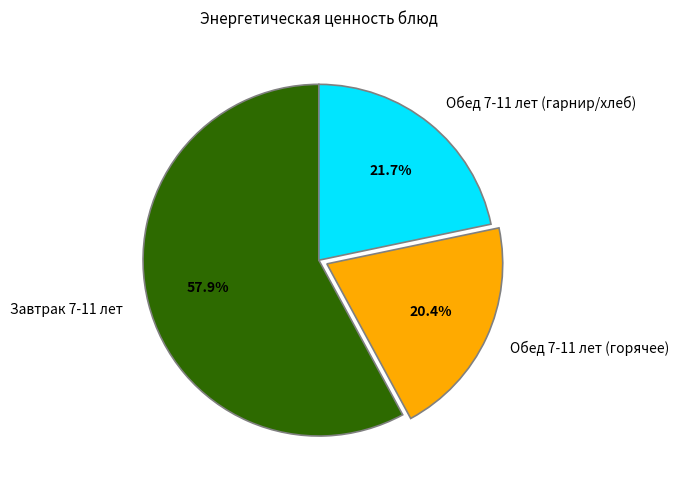

Which slice is the largest?

Завтрак 7-11 лет